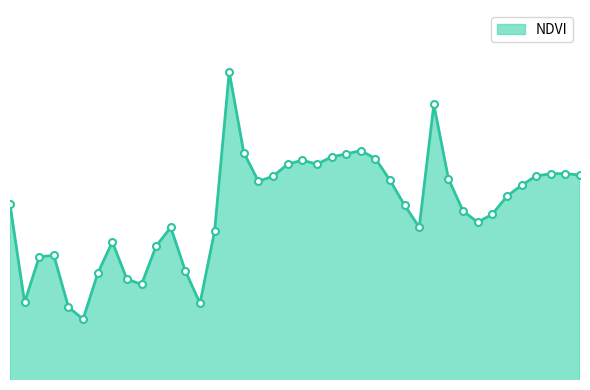

Does the chart display data point markers on the line(s)?

No